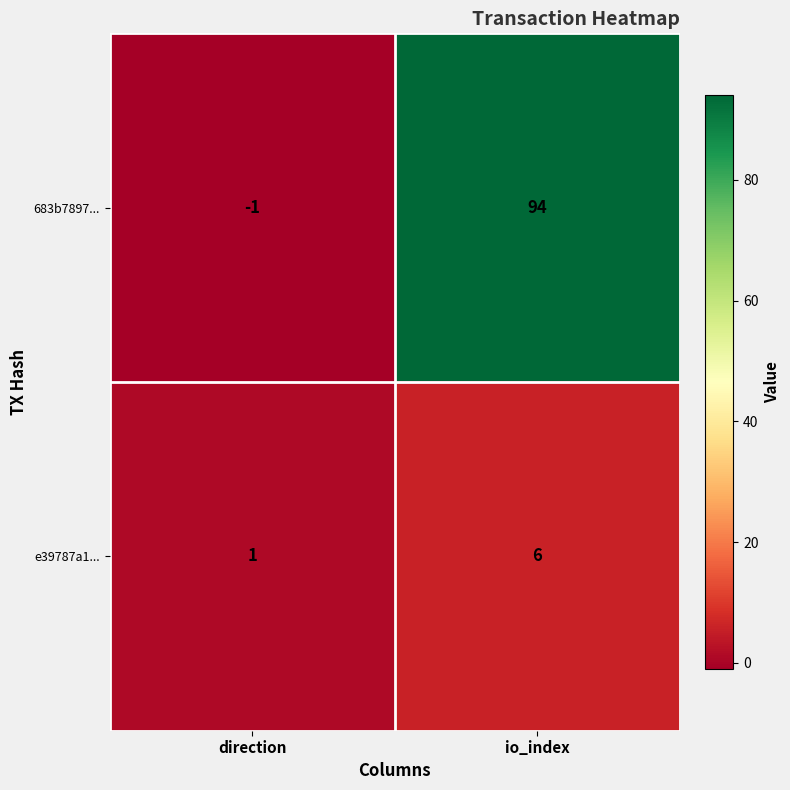

At direction, list the series in order from largest to smallest.

e39787a1..., 683b7897...